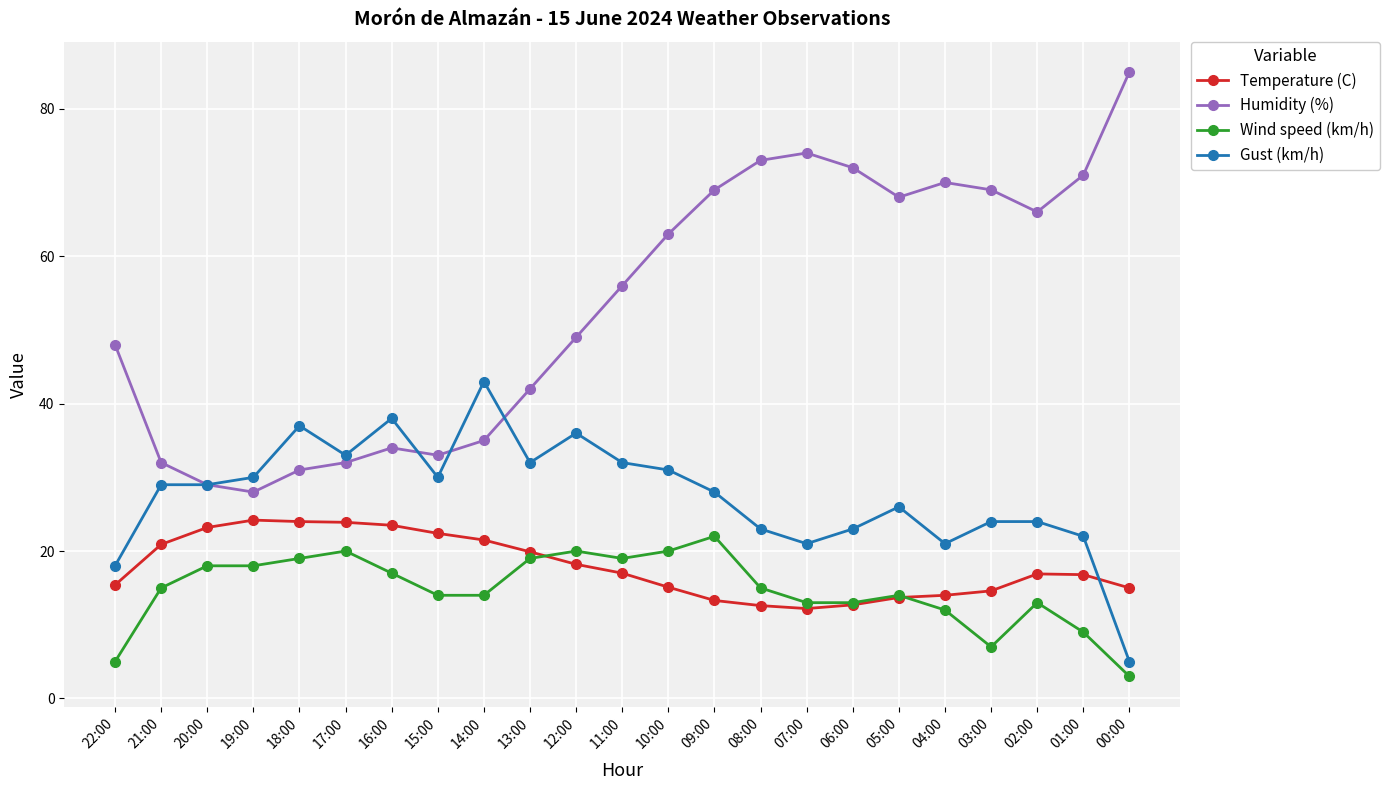

Between which two adjacent categories do Temperature (C) and Wind speed (km/h) first intersect?

13:00 and 12:00